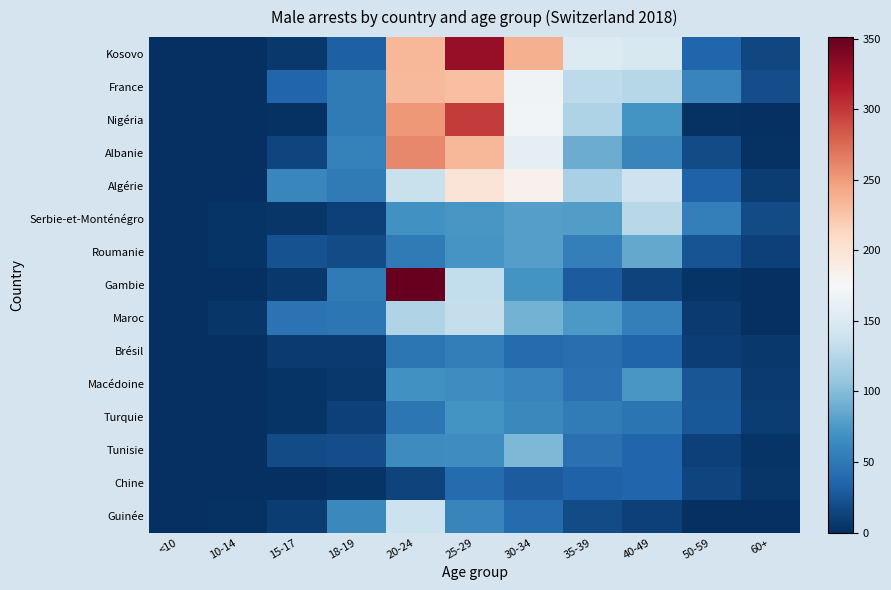

List the series in order of their peak value, highest first.

Gambie, Kosovo, Nigéria, Albanie, France, Algérie, Guinée, Maroc, Serbie-et-Monténégro, Tunisie, Roumanie, Macédoine, Turquie, Brésil, Chine